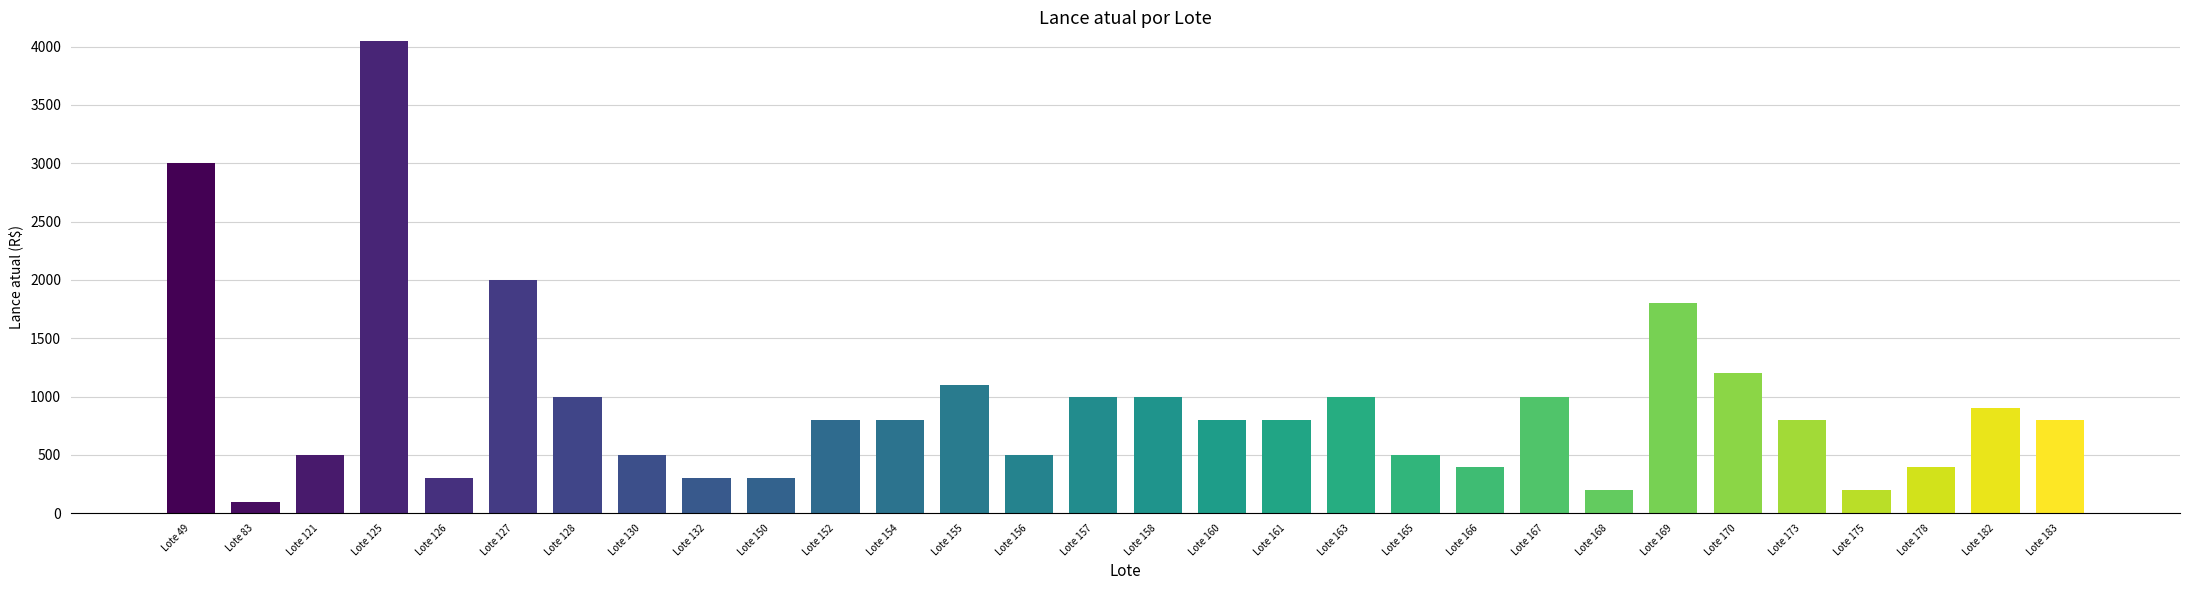

How many data points are less than 800?

12